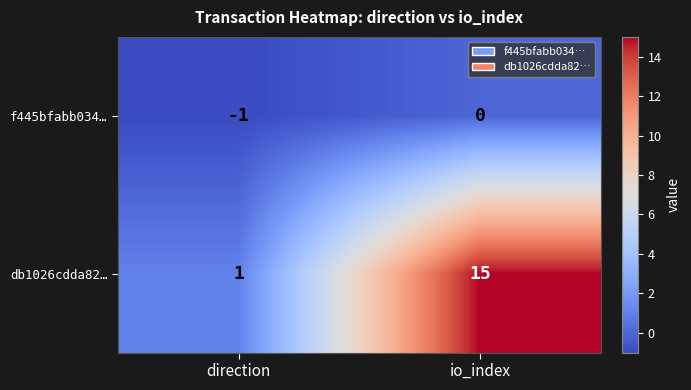

Which category has the highest value in the db1026cdda82… series?

io_index